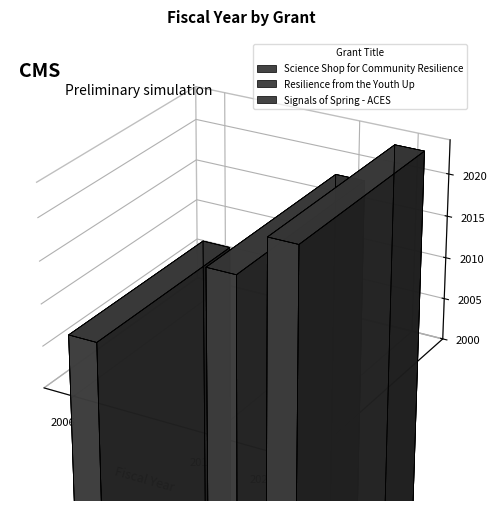

Is this an area chart (filled region under the line)?

No